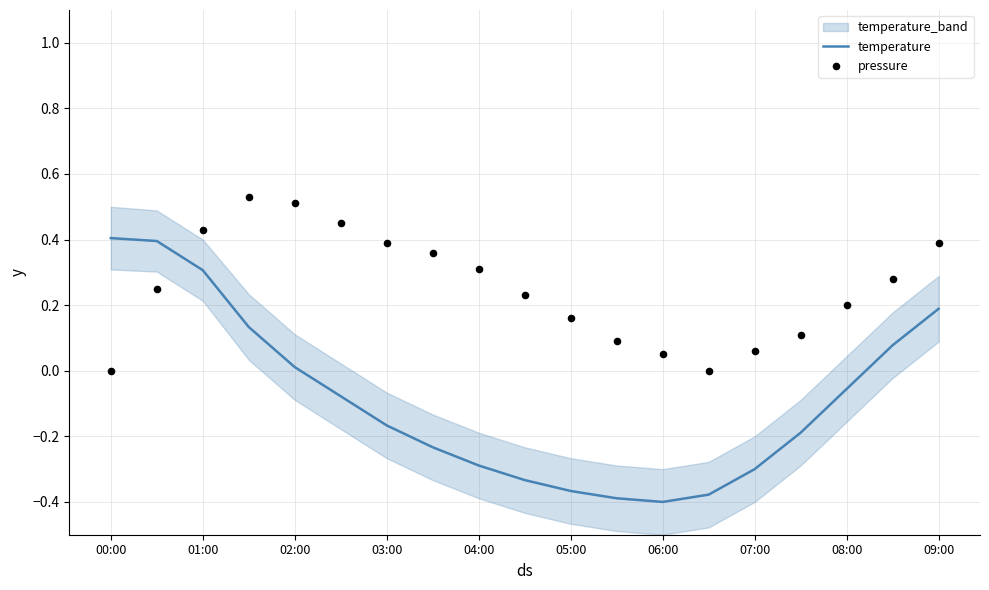

Is the value of temperature at 00:00 greater than the value of pressure at 13?

Yes